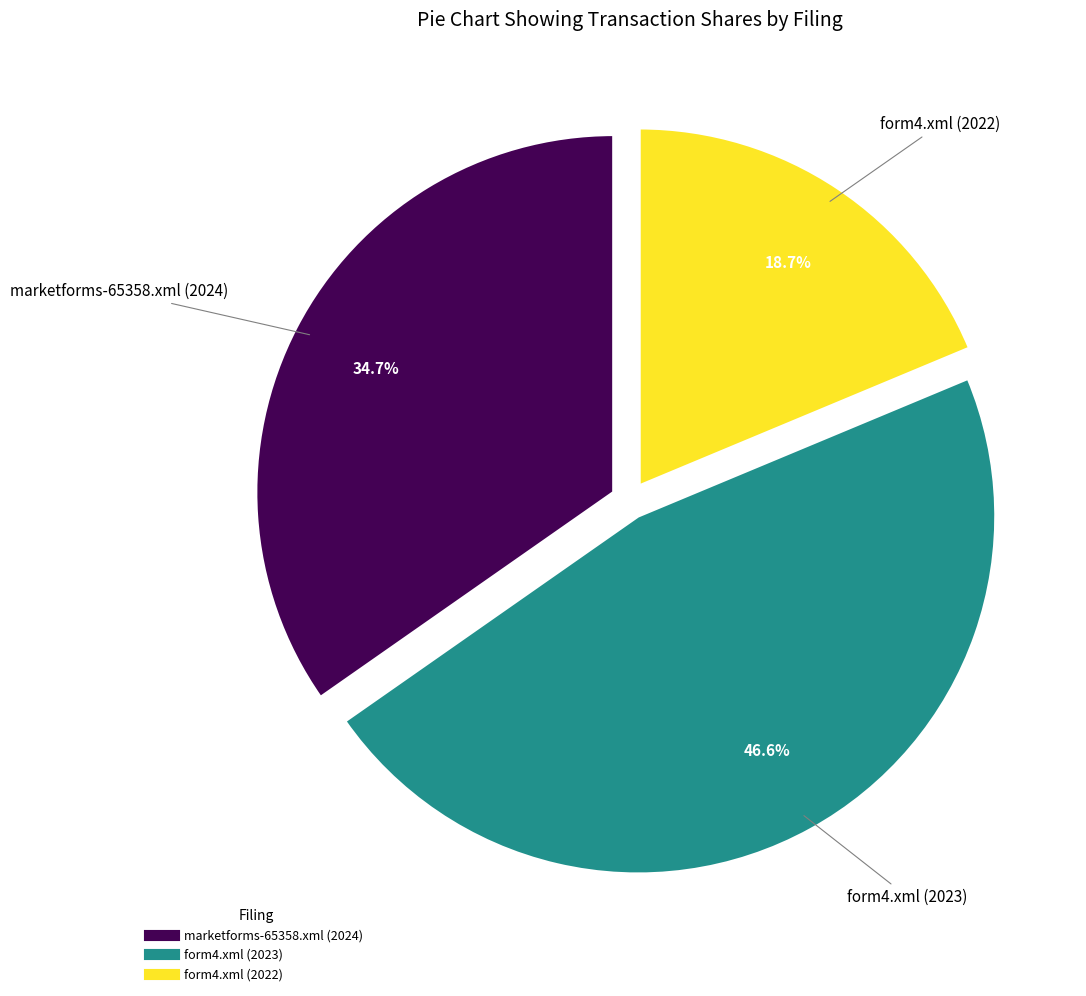

What is the total percentage of marketforms-65358.xml (2024) and form4.xml (2022)?

53.4%